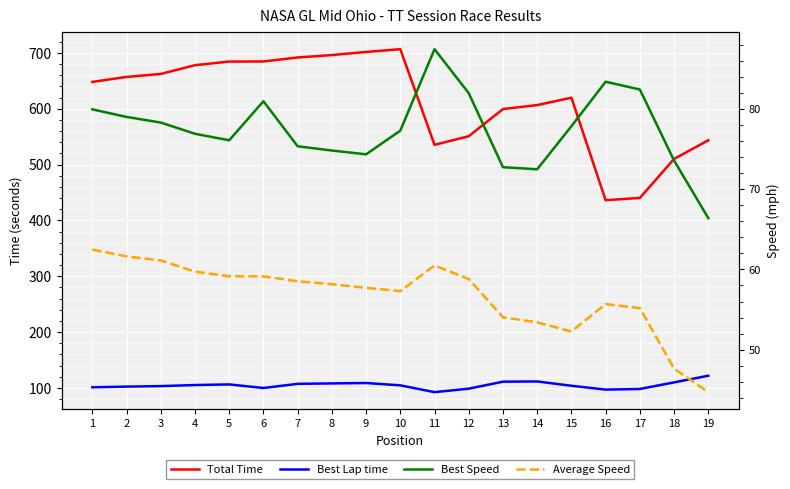

True or false: Average Speed and Best Lap time intersect in this chart.

False